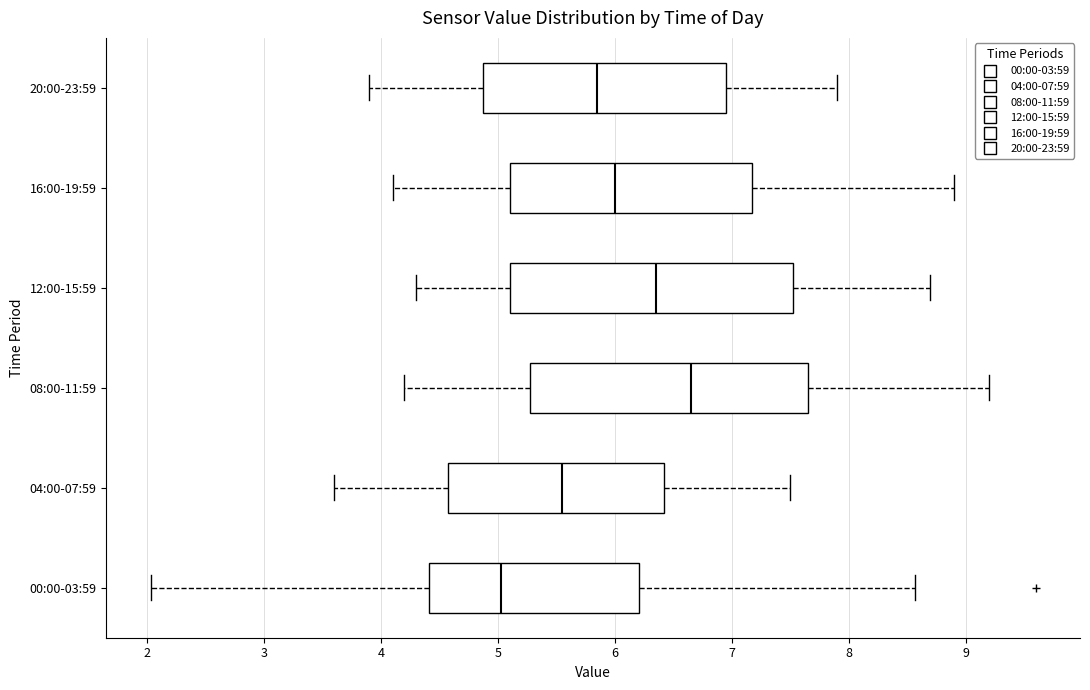

Which box has the furthest to the left median line?

00:00-03:59